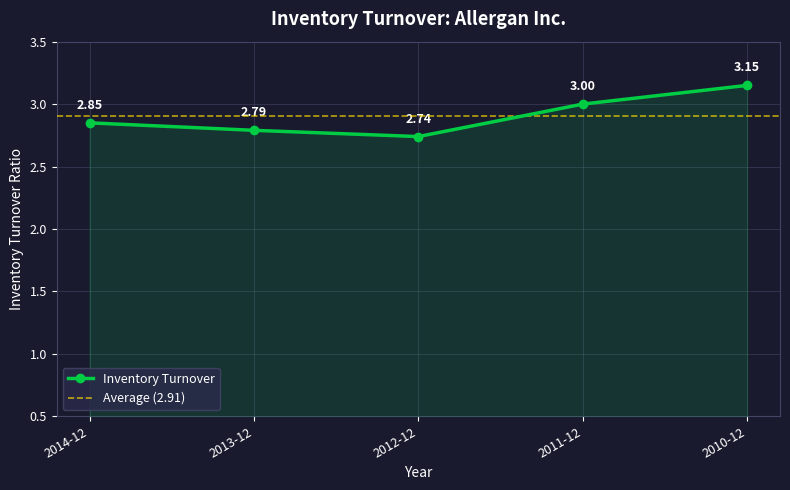

What is the value of the 4th point from the left?

3.0